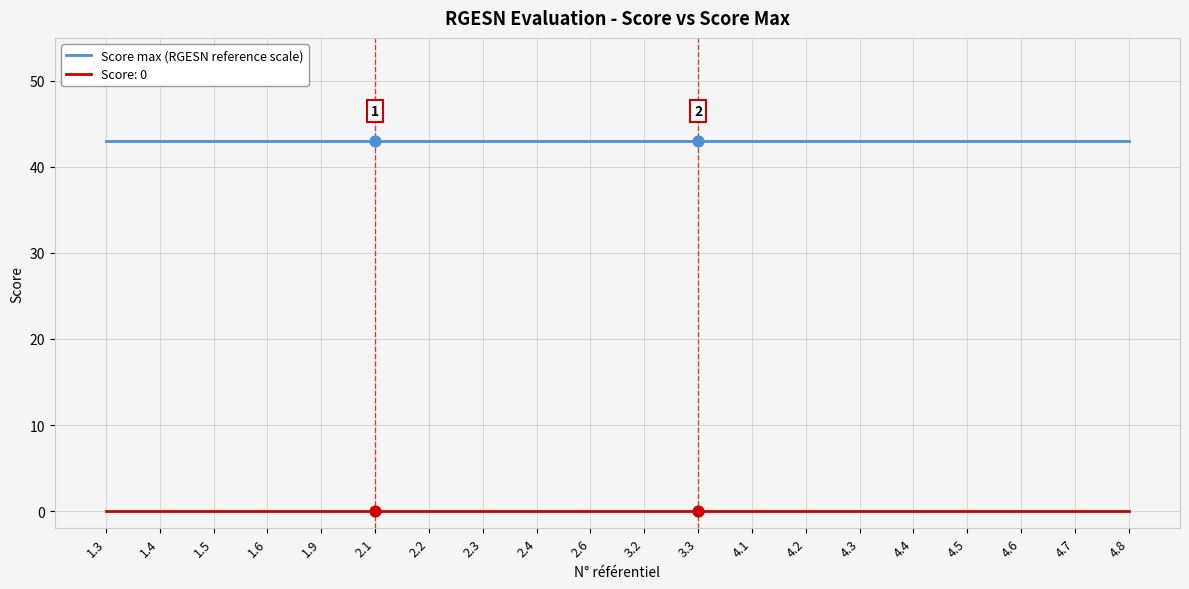

What is the spread (max minus min) of values at 2.3?

43